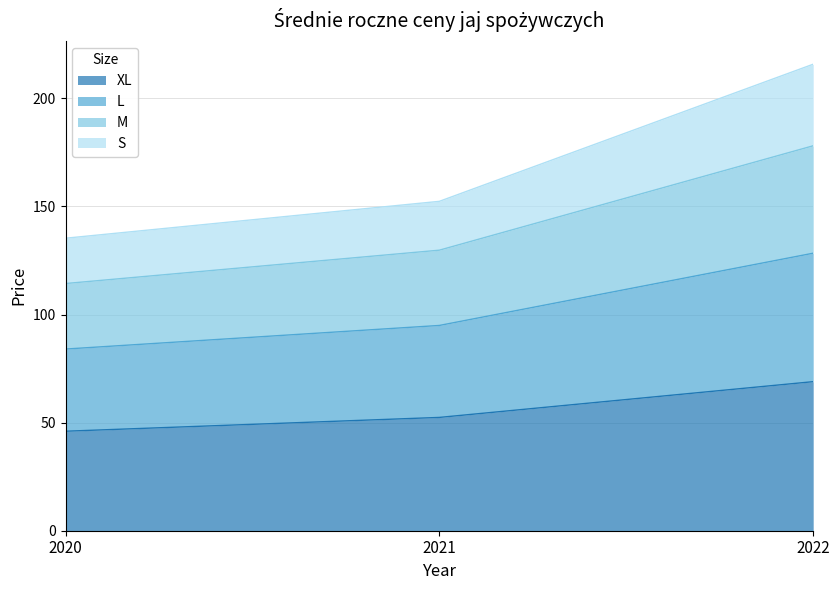

What is the total value across all series at 2020?

135.3